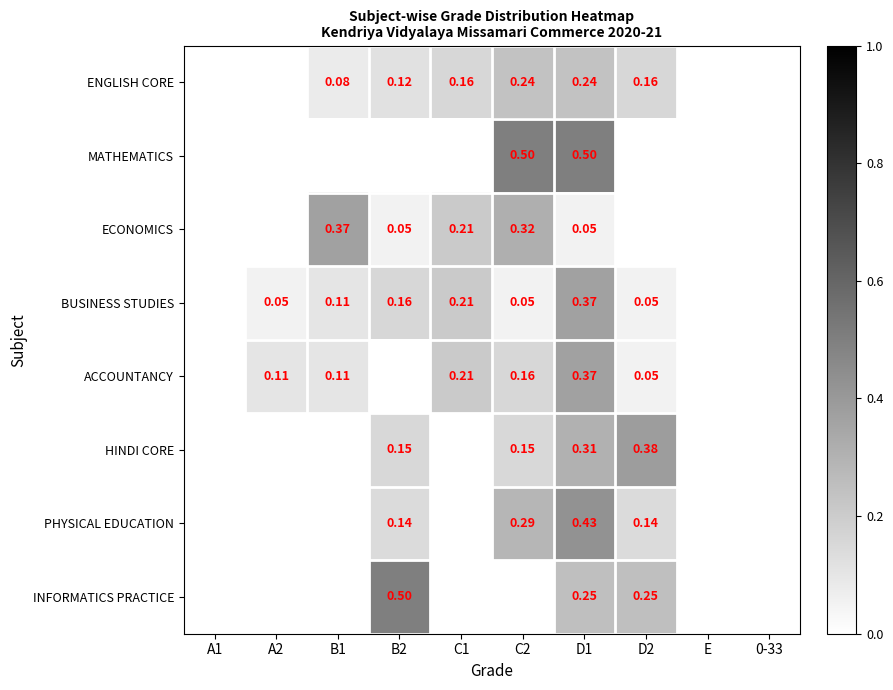

Between B1 and A1, which is larger?

B1